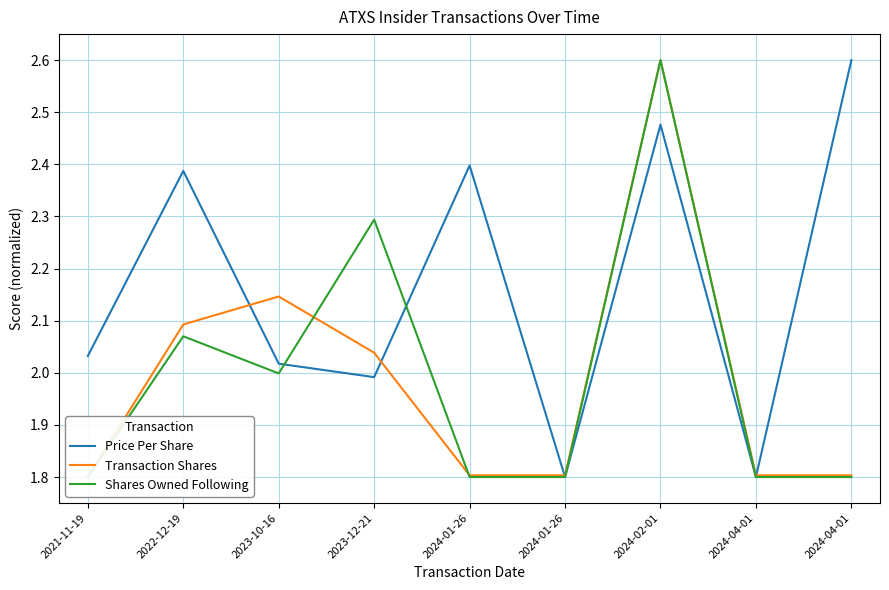

At which category does Shares Owned Following reach its first local peak?

2022-12-19